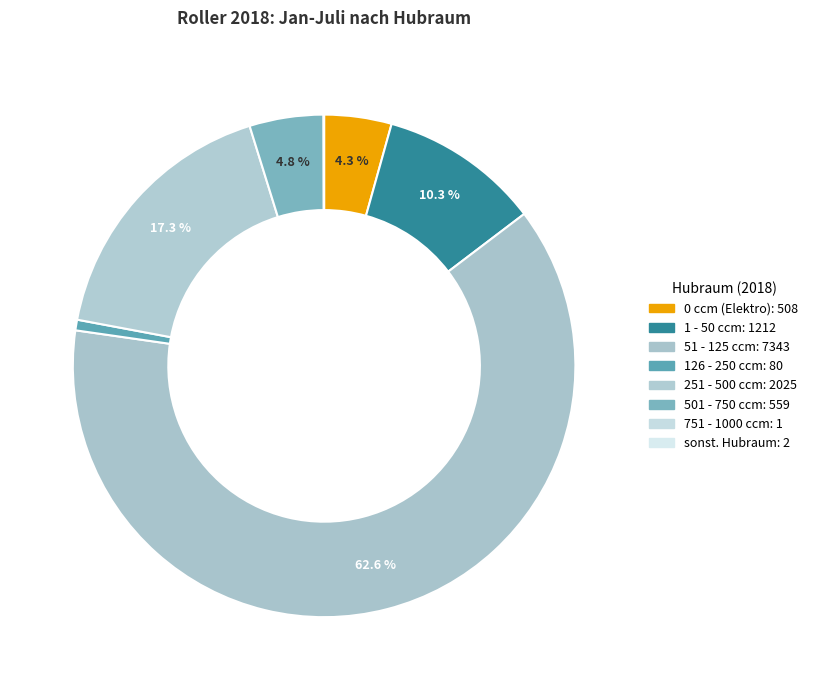

How much of the chart is everything except 751 - 1000 ccm?

100.0%